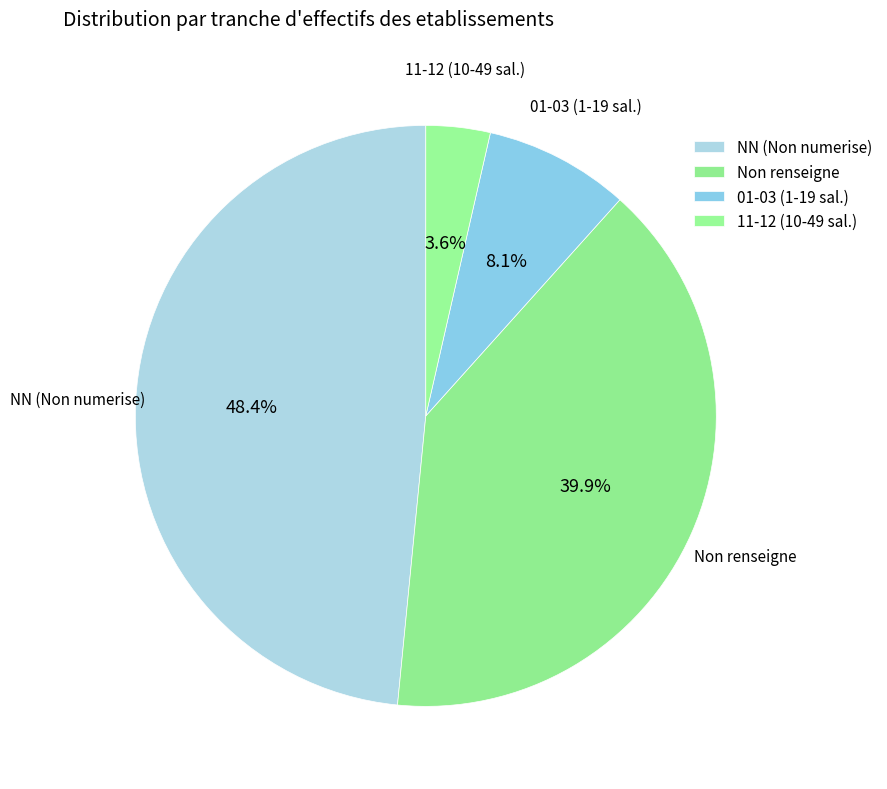

How many segments does this pie chart have?

4